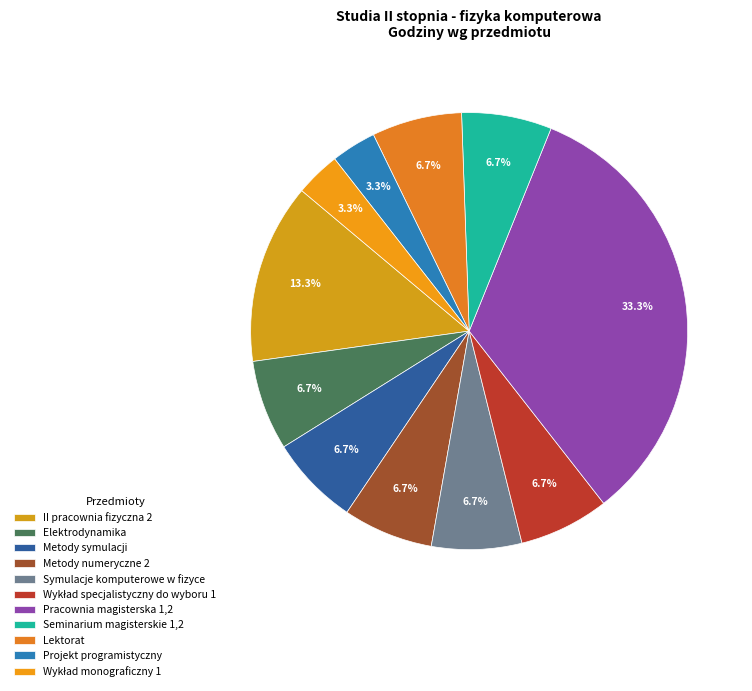

What is the ratio of the value at Metody numeryczne 2 to the value at Elektrodynamika?

1.0